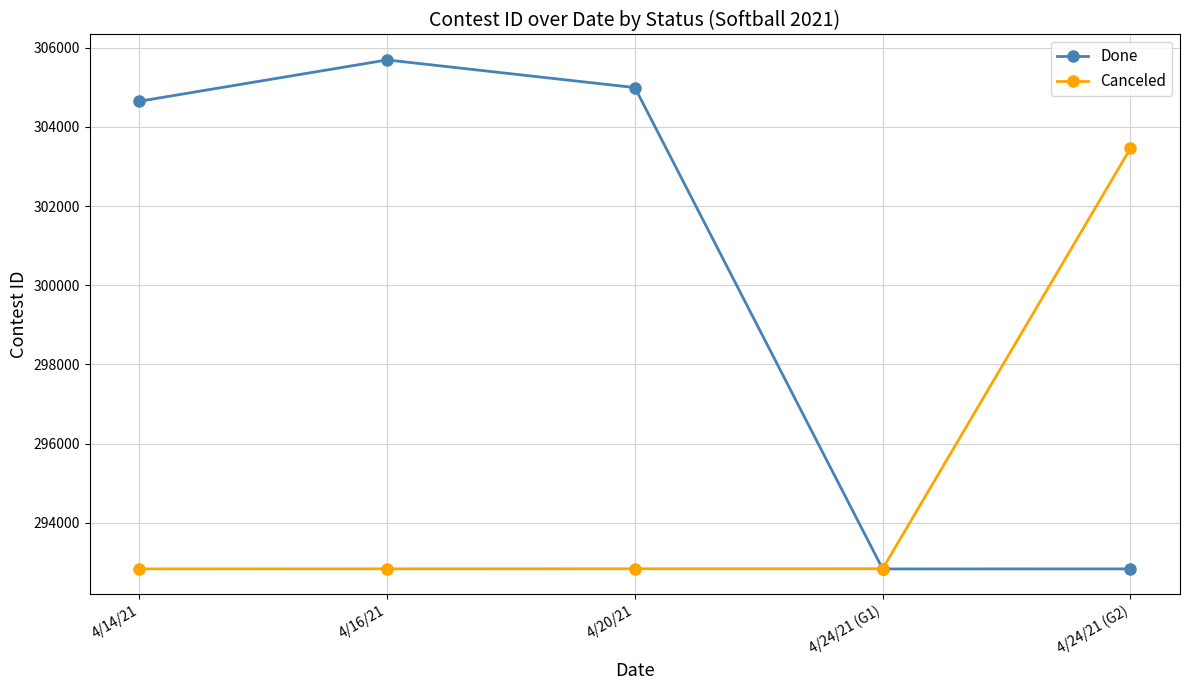

The value of Canceled at 4/20/21 is 292844. True or false?

True